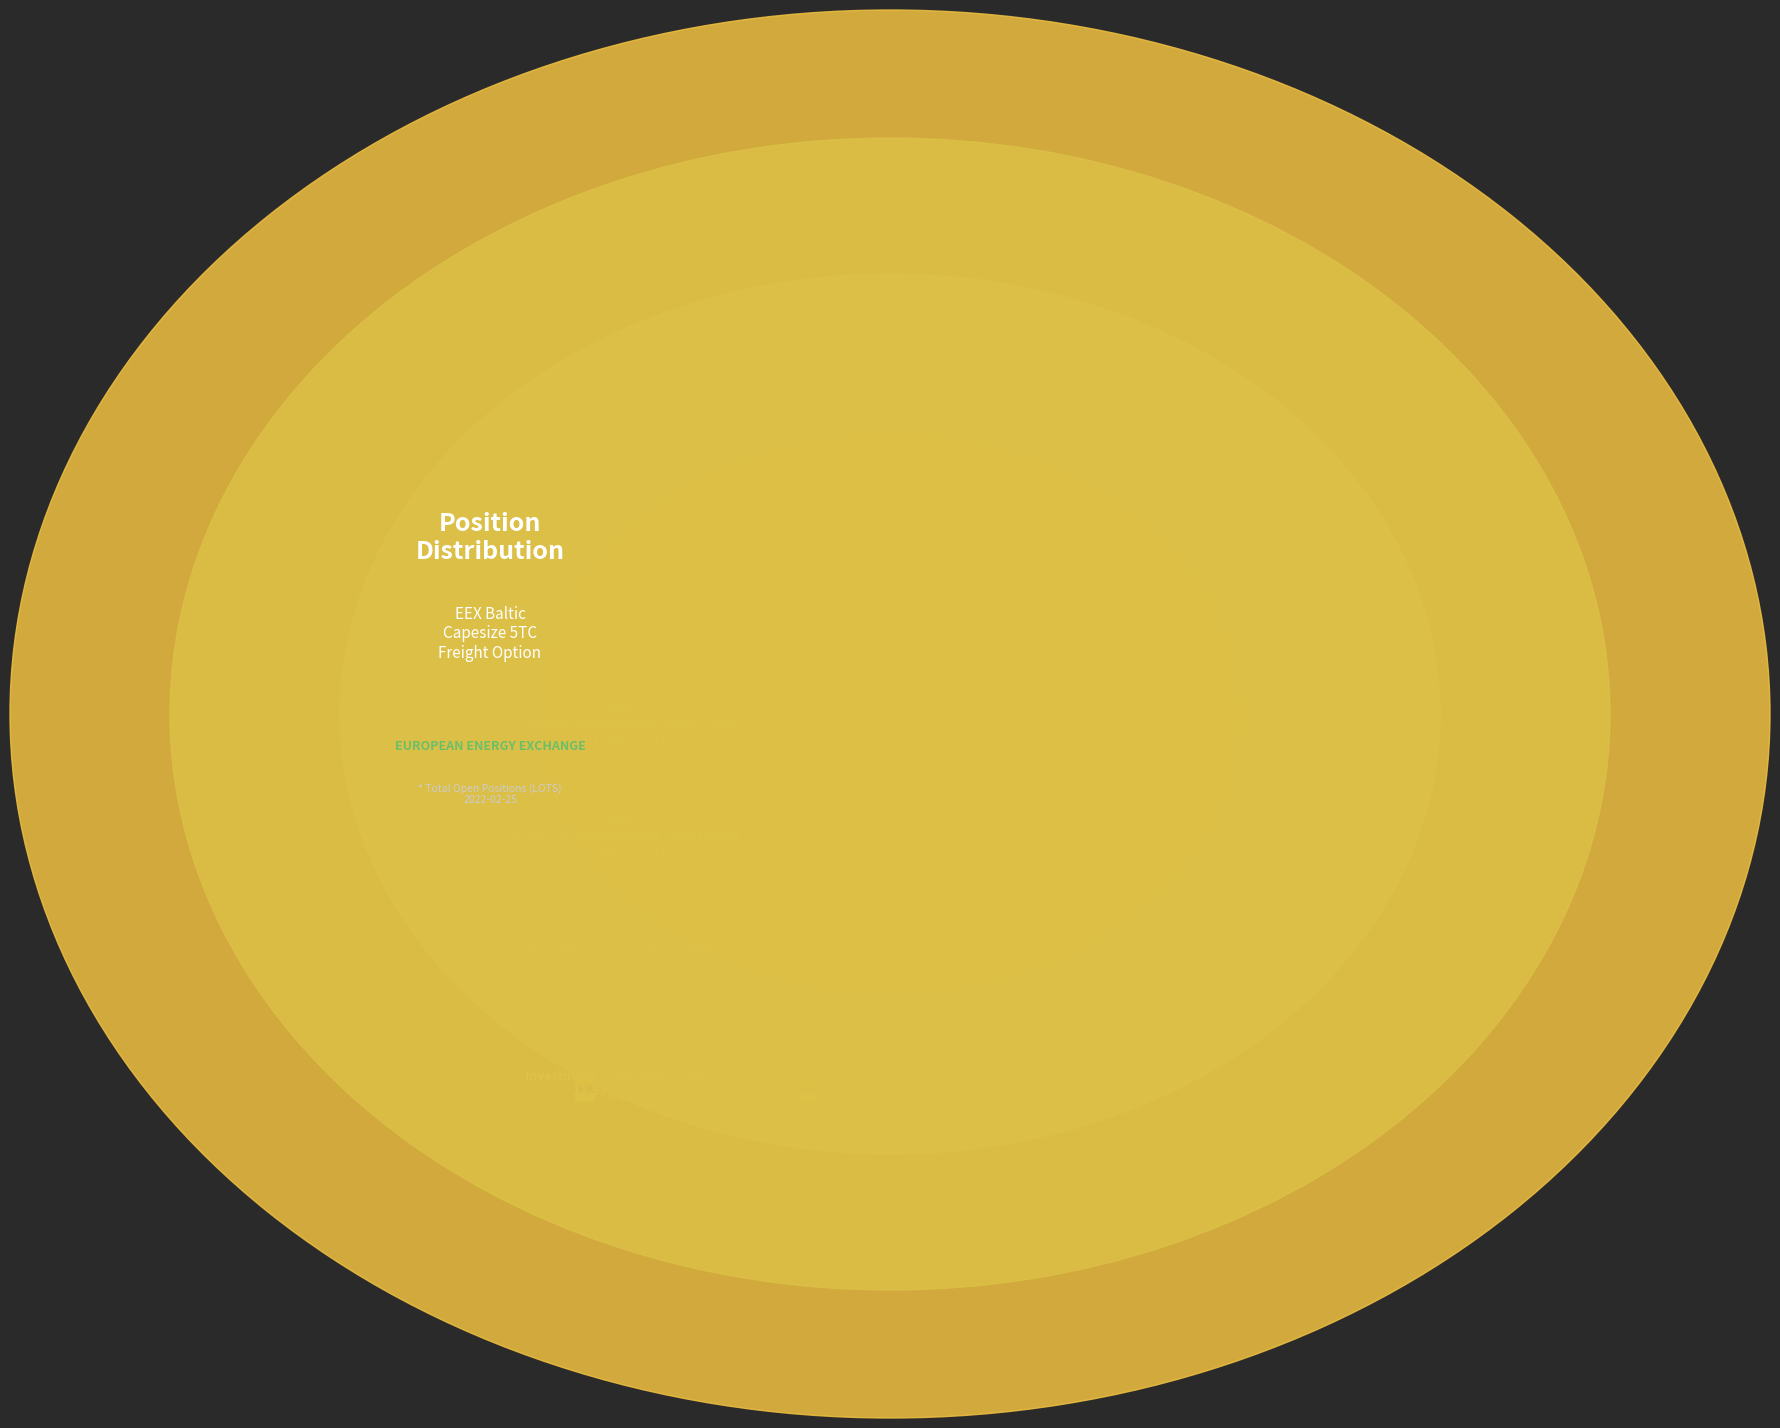

Between Investment Firms Short (Total) and Commercial Undertakings Short (Total), which is larger?

Commercial Undertakings Short (Total)